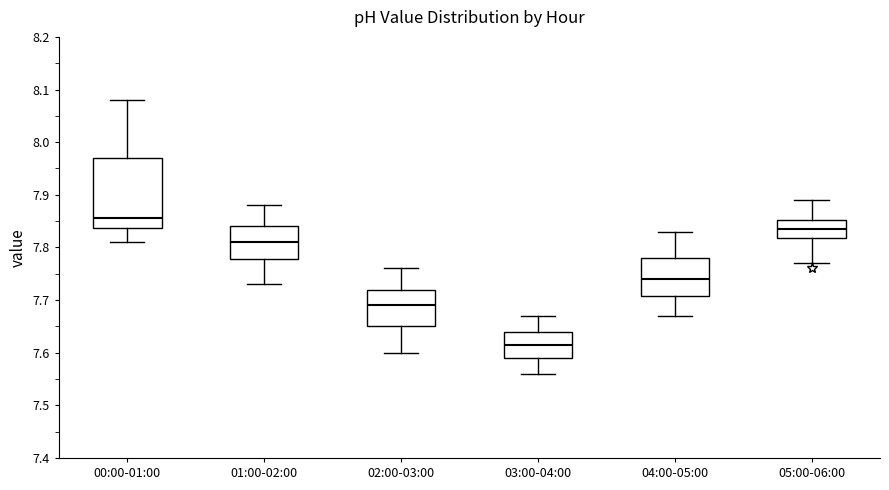

Which box's median line is the lowest?

03:00-04:00